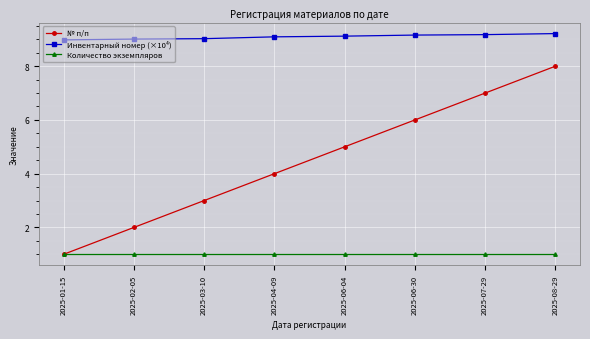

The value of Инвентарный номер (×10⁴) at 2025-06-30 is 9.2. True or false?

True